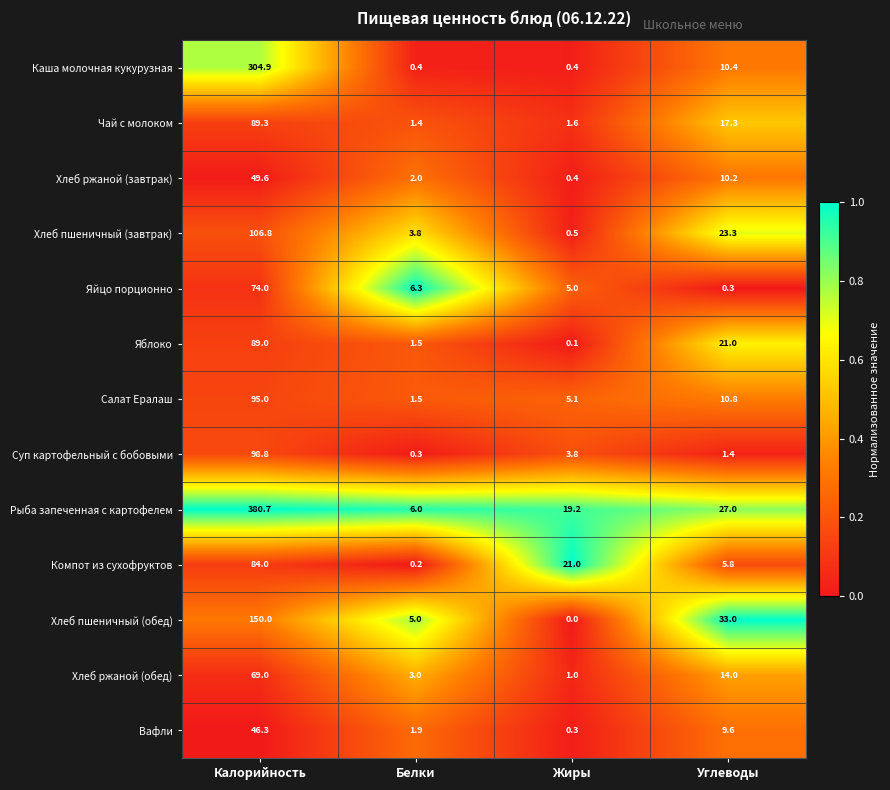

At which category does the chart reach its minimum across all series?

Жиры